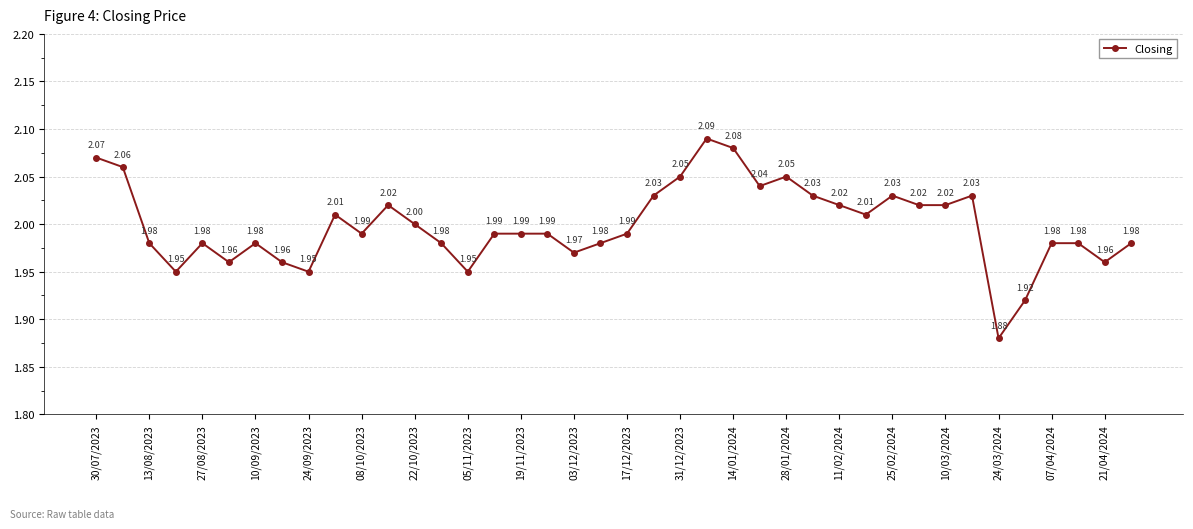

Does the chart display data point markers on the line(s)?

Yes